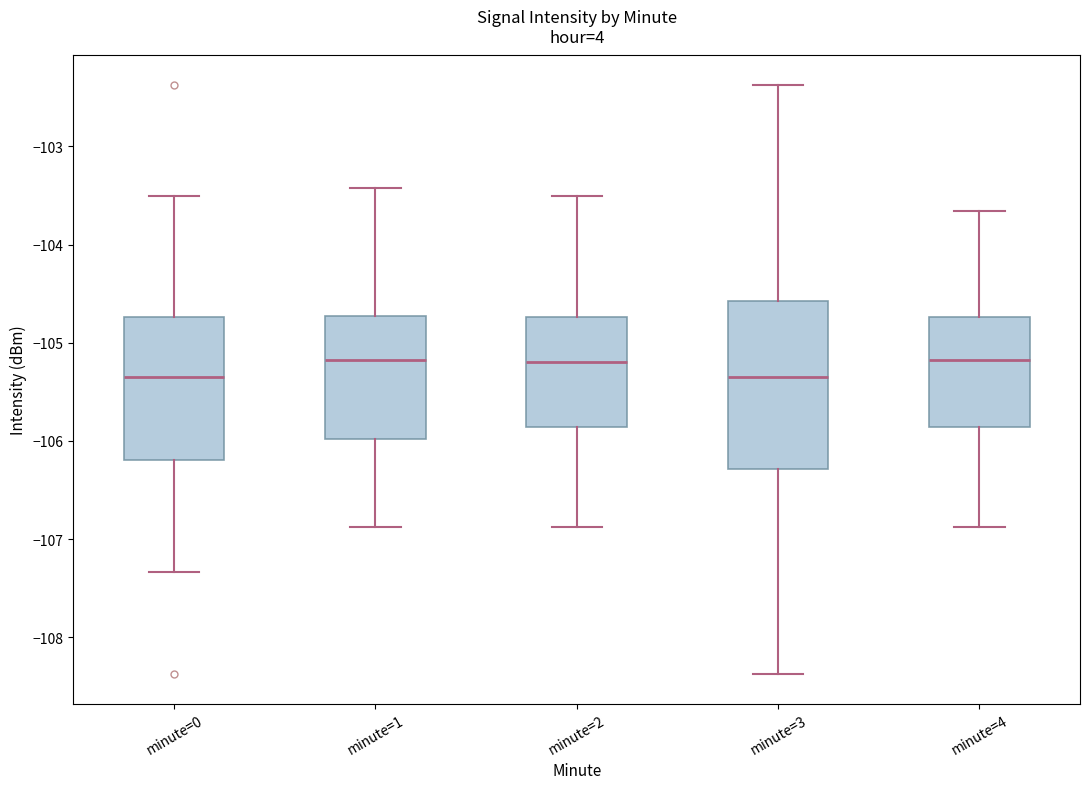

Reading left to right, read every box against the y-axis: the position of its median line, the range the box covers, and the ends of its whiskers. The values are not printed on the chart, so give them approximately, as read against the axis.

minute=0: median -105.3, box -106.2 to -104.7, whiskers -107.3 to -103.5
minute=1: median -105.2, box -106.0 to -104.7, whiskers -106.9 to -103.4
minute=2: median -105.2, box -105.9 to -104.7, whiskers -106.9 to -103.5
minute=3: median -105.3, box -106.3 to -104.6, whiskers -108.4 to -102.4
minute=4: median -105.2, box -105.9 to -104.7, whiskers -106.9 to -103.7